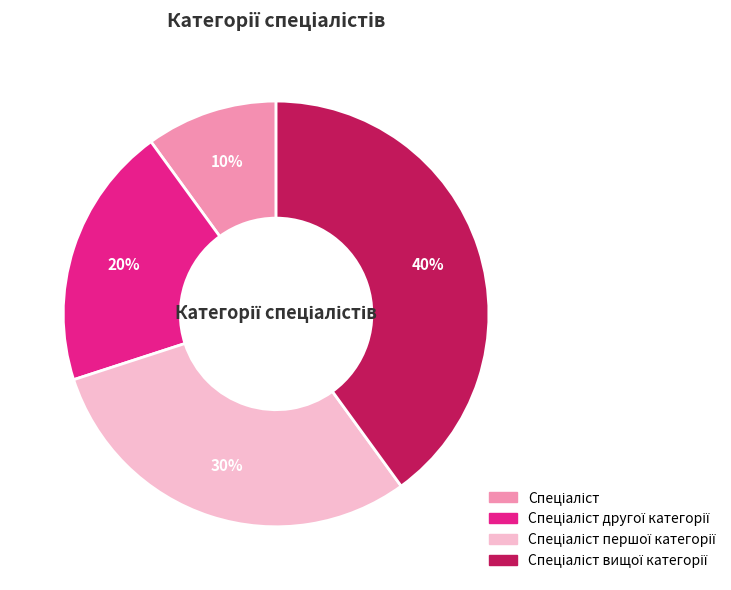

Does any single category account for the majority?

No